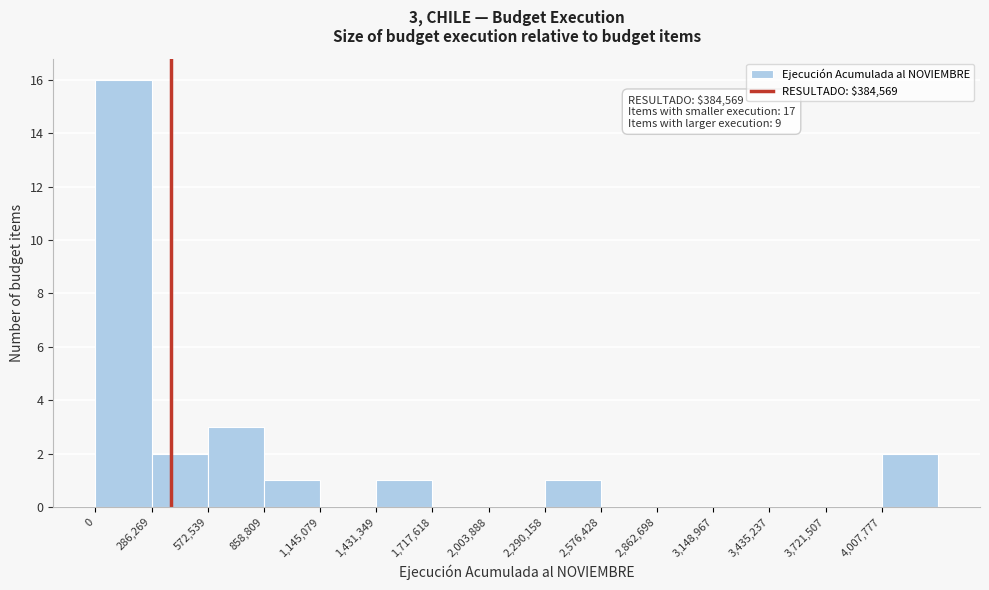

Over which range of the x-axis is the bar tallest?

0 to 300000